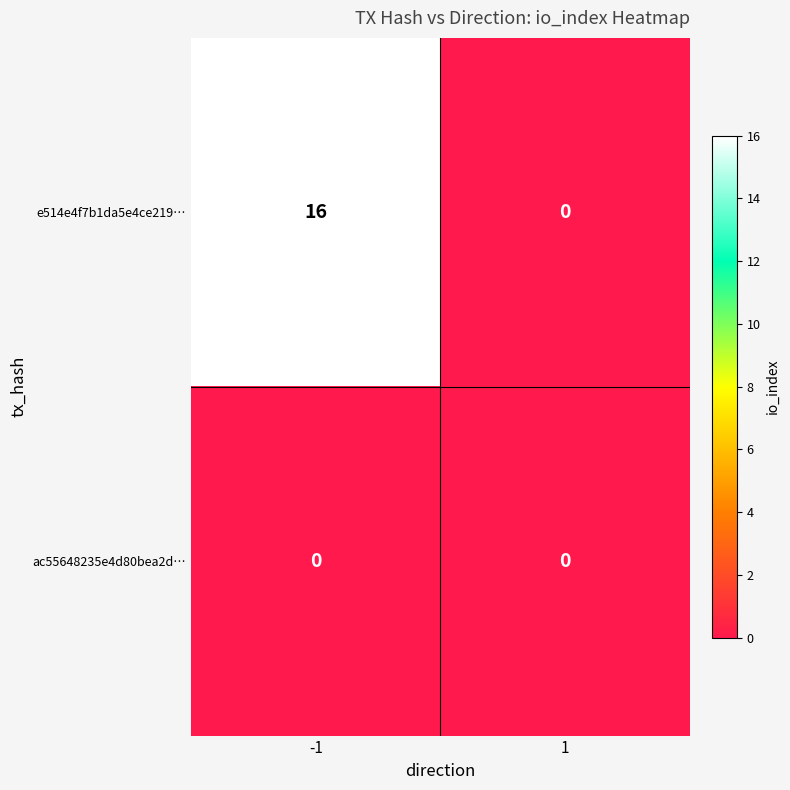

At how many categories does at least one series exceed 2?

1